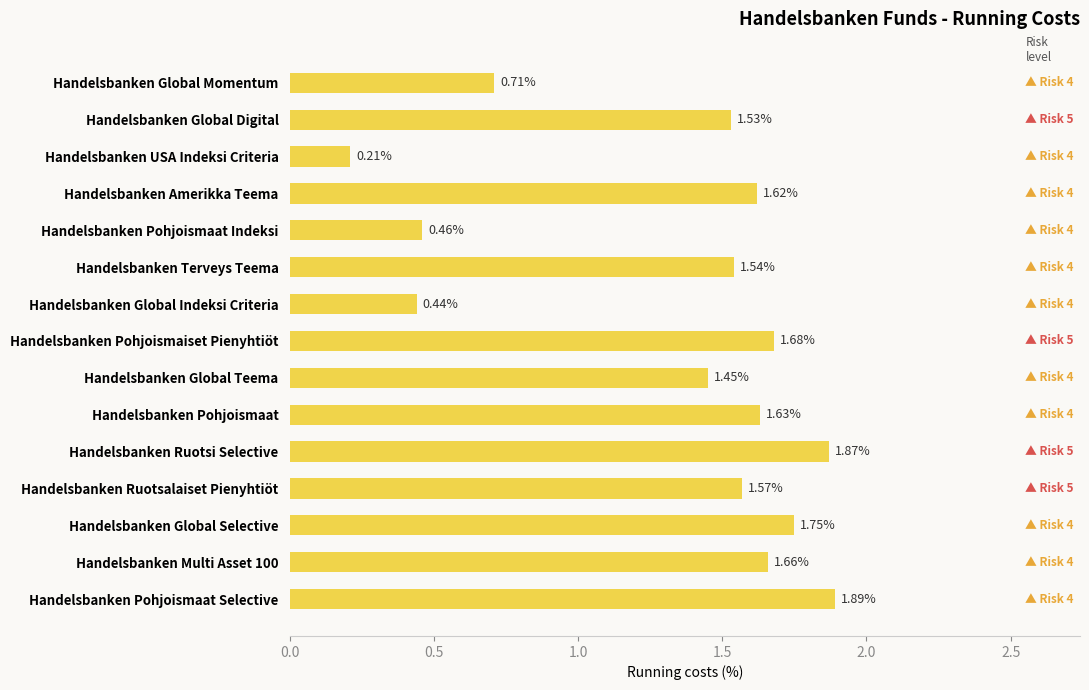

What is the label of the 6th bar from the bottom?

Handelsbanken Pohjoismaat